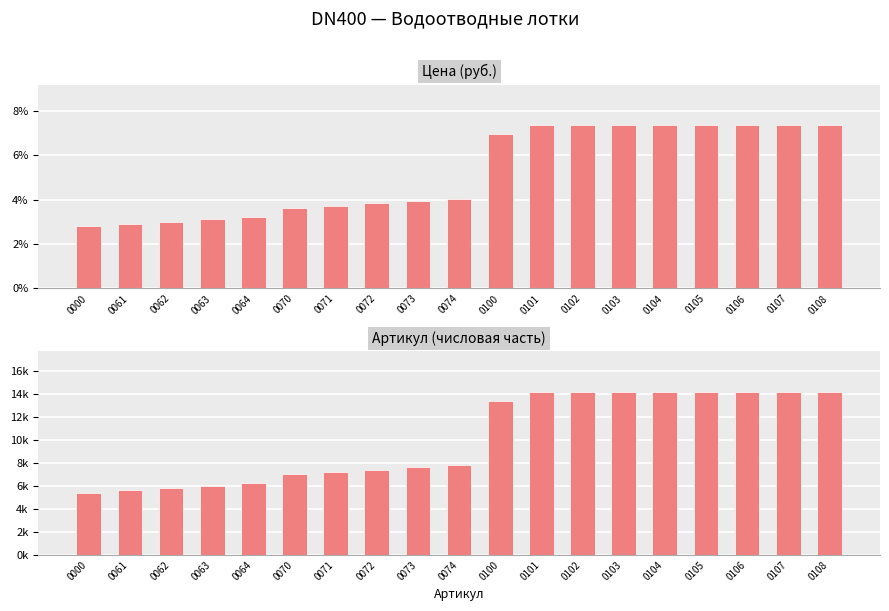

What is the value of the Цена (руб.) bar at the 2nd from the left?

2.9